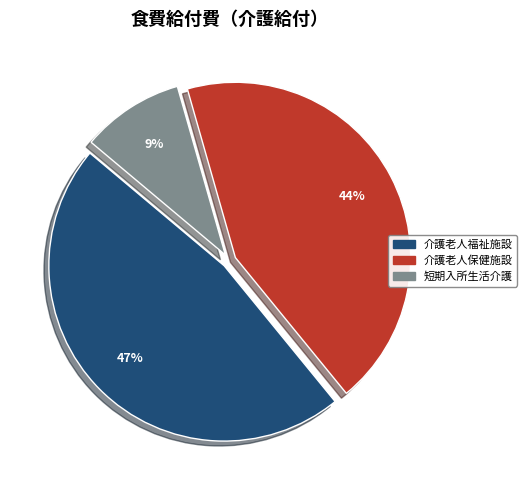

Count the number of slices in the pie.

3